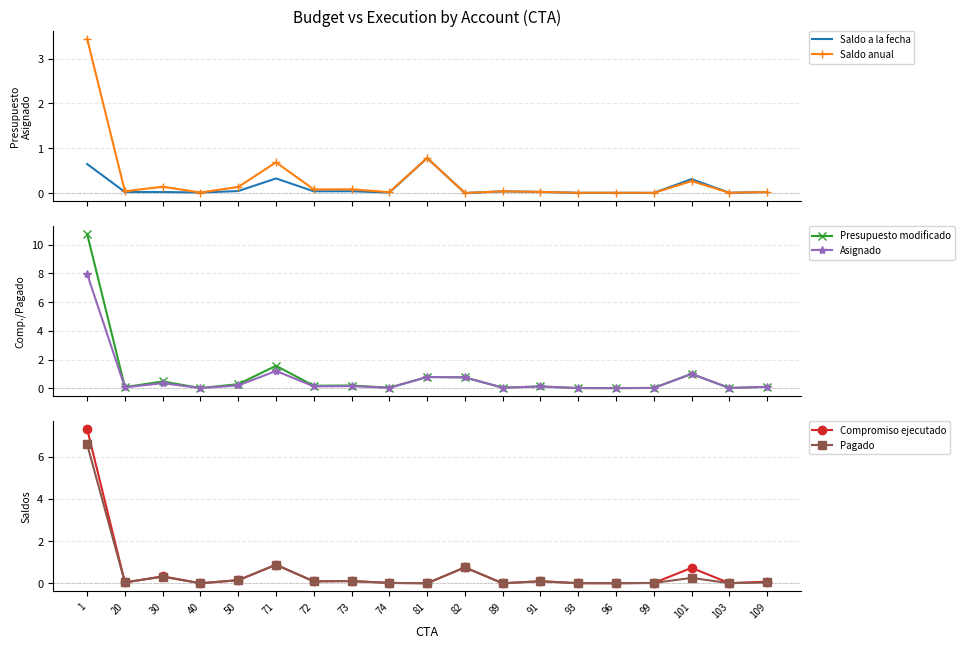

Reading left to right, transcribe all the data shown in this chart.

Saldo a la fecha: 0.6	0.0	0.0	0.0	0.0	0.3	0.0	0.0	0.0	0.8	0.0	0.0	0.0	0.0	0.0	0.0	0.3	0.0	0.0
Saldo anual: 3.4	0.0	0.1	0.0	0.1	0.7	0.1	0.1	0.0	0.8	0.0	0.0	0.0	0.0	0.0	0.0	0.3	0.0	0.0
Presupuesto modificado: 10.8	0.1	0.5	0.0	0.3	1.6	0.2	0.2	0.0	0.8	0.8	0.0	0.1	0.0	0.0	0.0	1.0	0.0	0.1
Asignado: 8.0	0.1	0.4	0.0	0.2	1.2	0.1	0.1	0.0	0.8	0.8	0.0	0.1	0.0	0.0	0.0	1.0	0.0	0.1
Compromiso ejecutado: 7.3	0.0	0.3	0.0	0.1	0.9	0.1	0.1	0.0	0.0	0.8	0.0	0.1	0.0	0.0	0.0	0.7	0.0	0.1
Pagado: 6.6	0.0	0.3	0.0	0.1	0.9	0.1	0.1	0.0	0.0	0.8	0.0	0.1	0.0	0.0	0.0	0.3	0.0	0.0